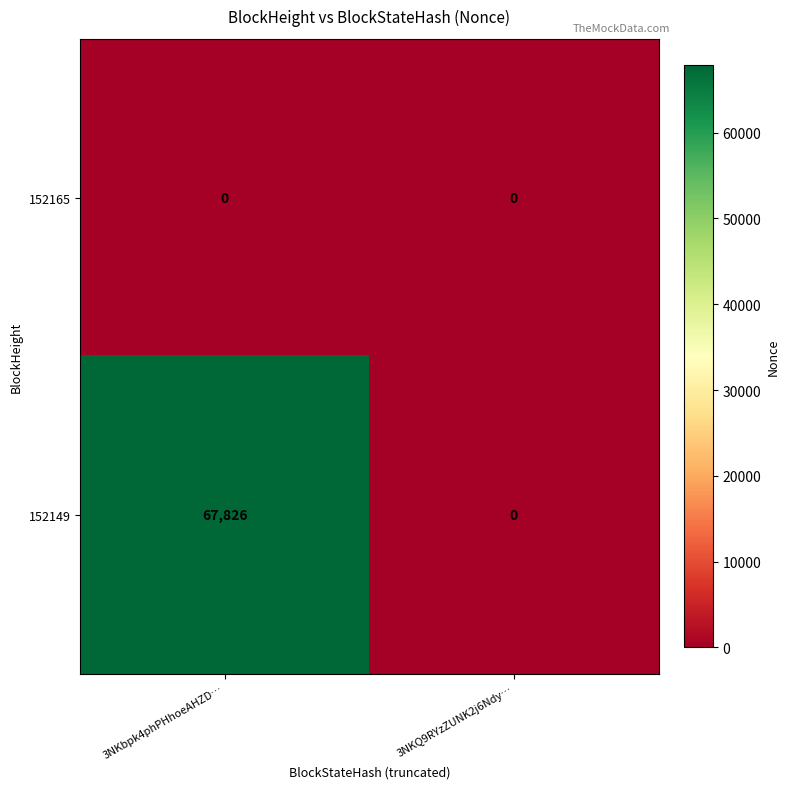

Reading right to left, what are all the values shown in this chart?

152165: 3NKQ9RYzZUNK2j6Ndy…=0	3NKbpk4phPHhoeAHZD…=0
152149: 3NKQ9RYzZUNK2j6Ndy…=0	3NKbpk4phPHhoeAHZD…=67826